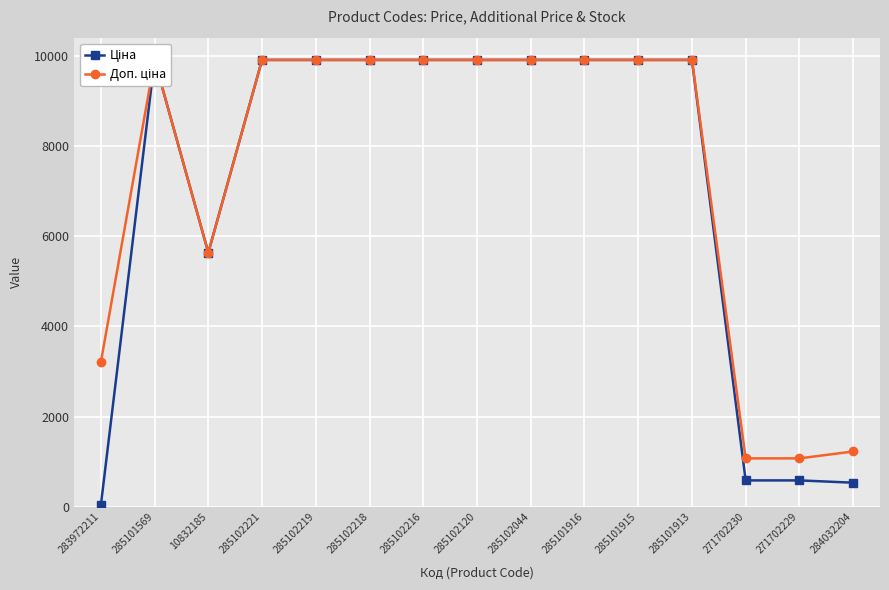

True or false: Доп. ціна and Ціна intersect in this chart.

False